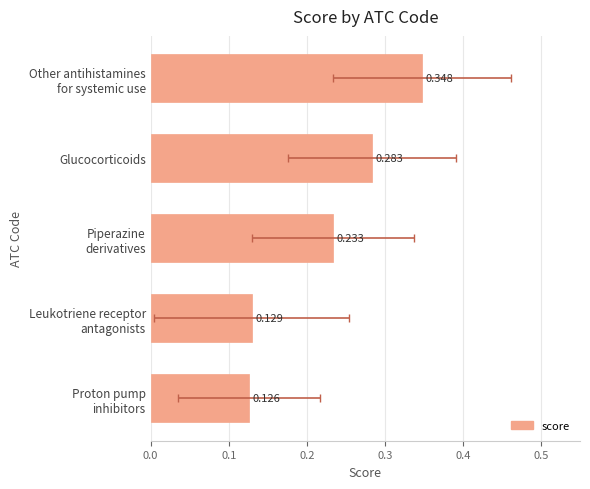

Read the value at Piperazine derivatives.

0.2